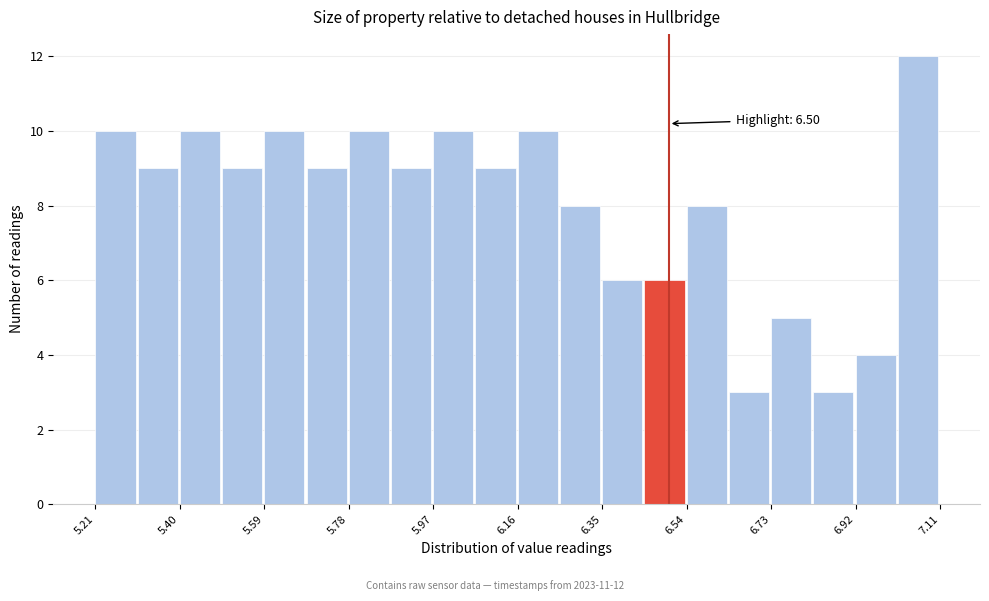

Which range on the x-axis has the tallest bar?

7.015 to 7.110